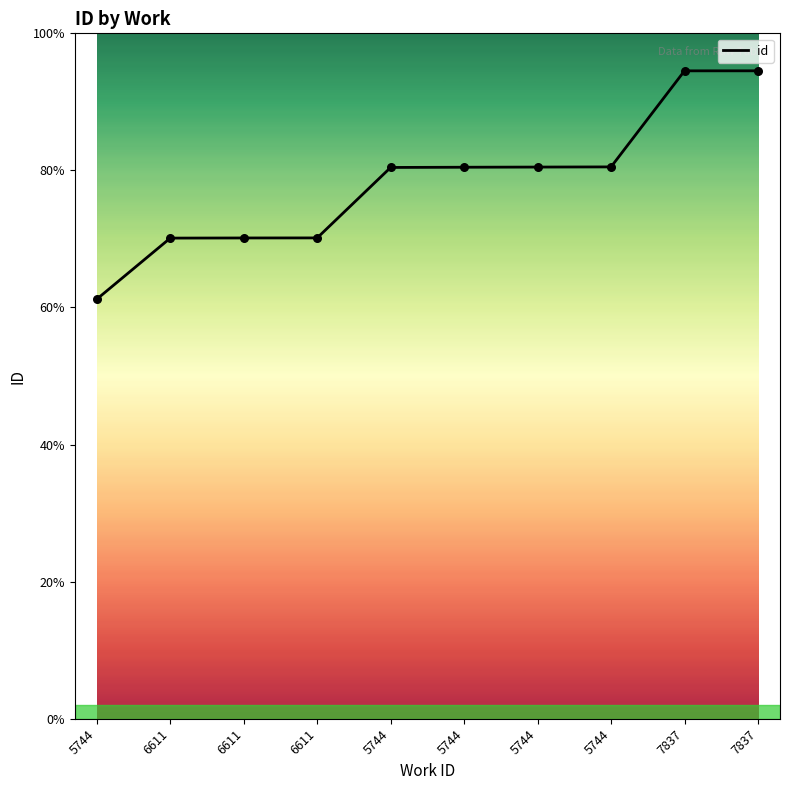

What is the ratio of the value at 5744 to the value at 5744?

1.0